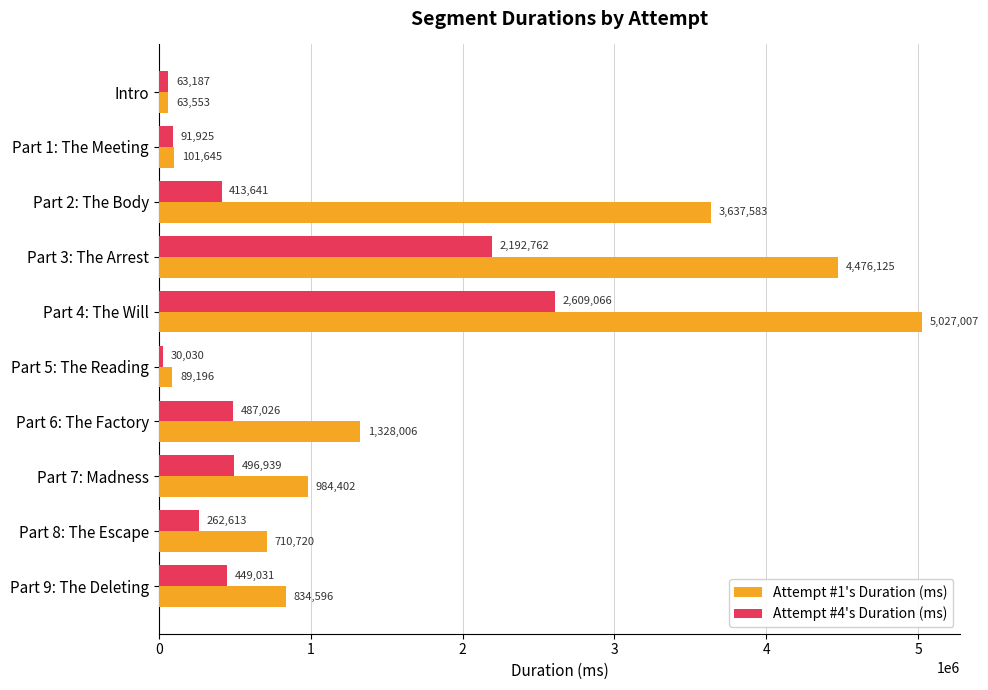

At which label is Attempt #4's Duration (ms) closest to 1319548?

Part 7: Madness